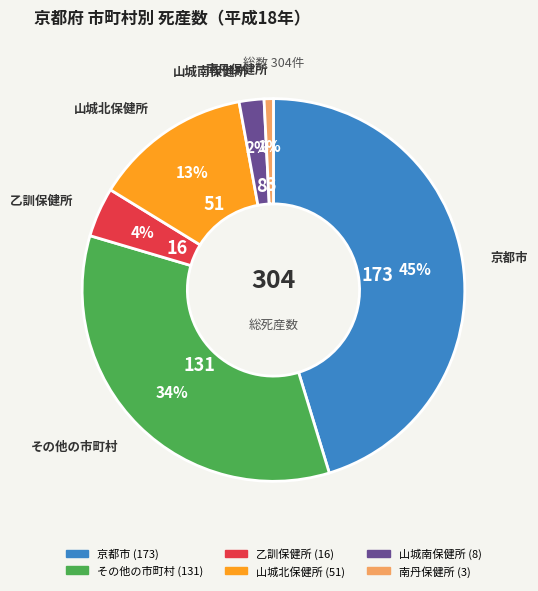

How many slices are in this pie chart?

6